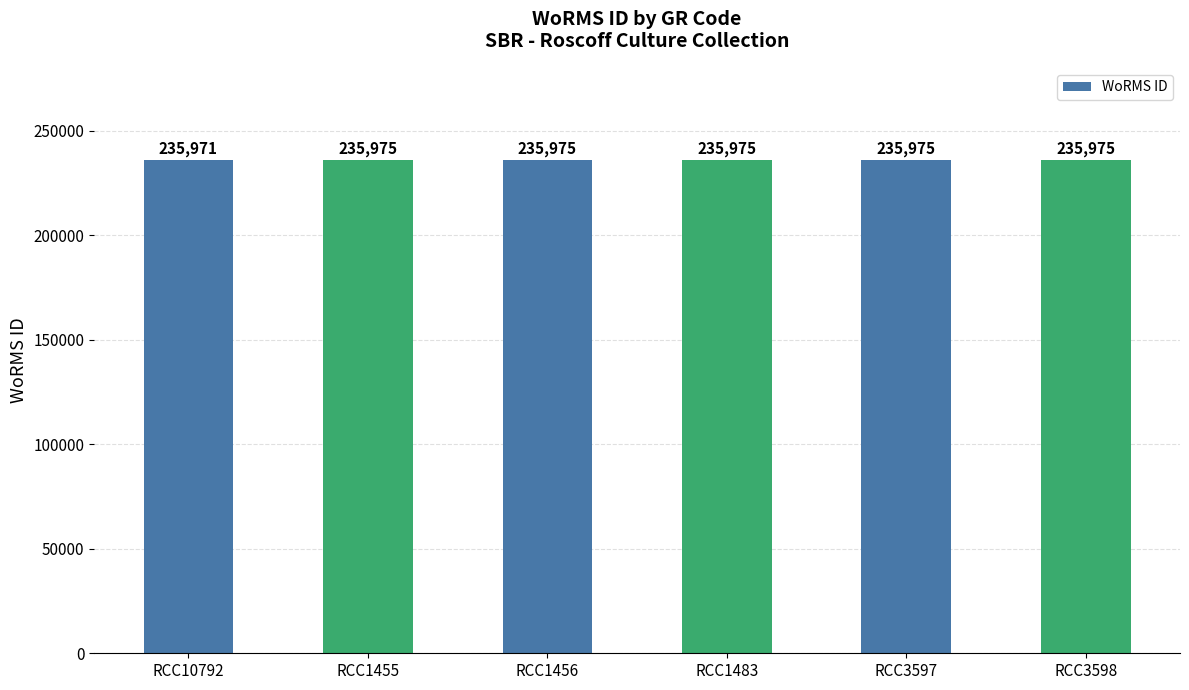

How many bars are there in total?

6